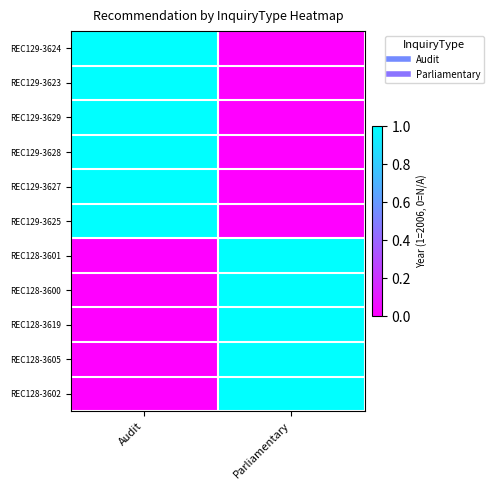

Reading left to right, what are all the values shown in this chart?

REC129-3624: Audit=1	Parliamentary=0
REC129-3623: Audit=1	Parliamentary=0
REC129-3629: Audit=1	Parliamentary=0
REC129-3628: Audit=1	Parliamentary=0
REC129-3627: Audit=1	Parliamentary=0
REC129-3625: Audit=1	Parliamentary=0
REC128-3601: Audit=0	Parliamentary=1
REC128-3600: Audit=0	Parliamentary=1
REC128-3619: Audit=0	Parliamentary=1
REC128-3605: Audit=0	Parliamentary=1
REC128-3602: Audit=0	Parliamentary=1